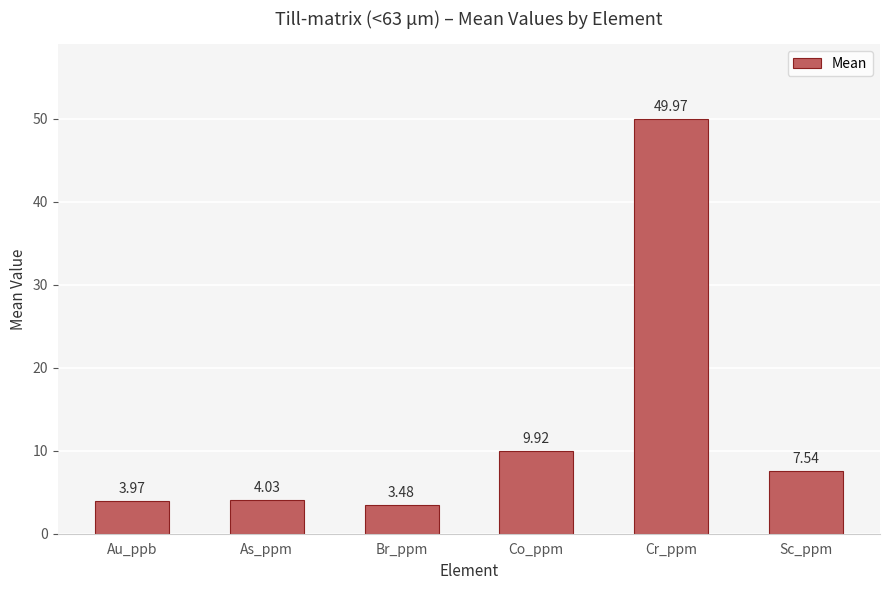

Where is the data nearest to the value 26?

Co_ppm